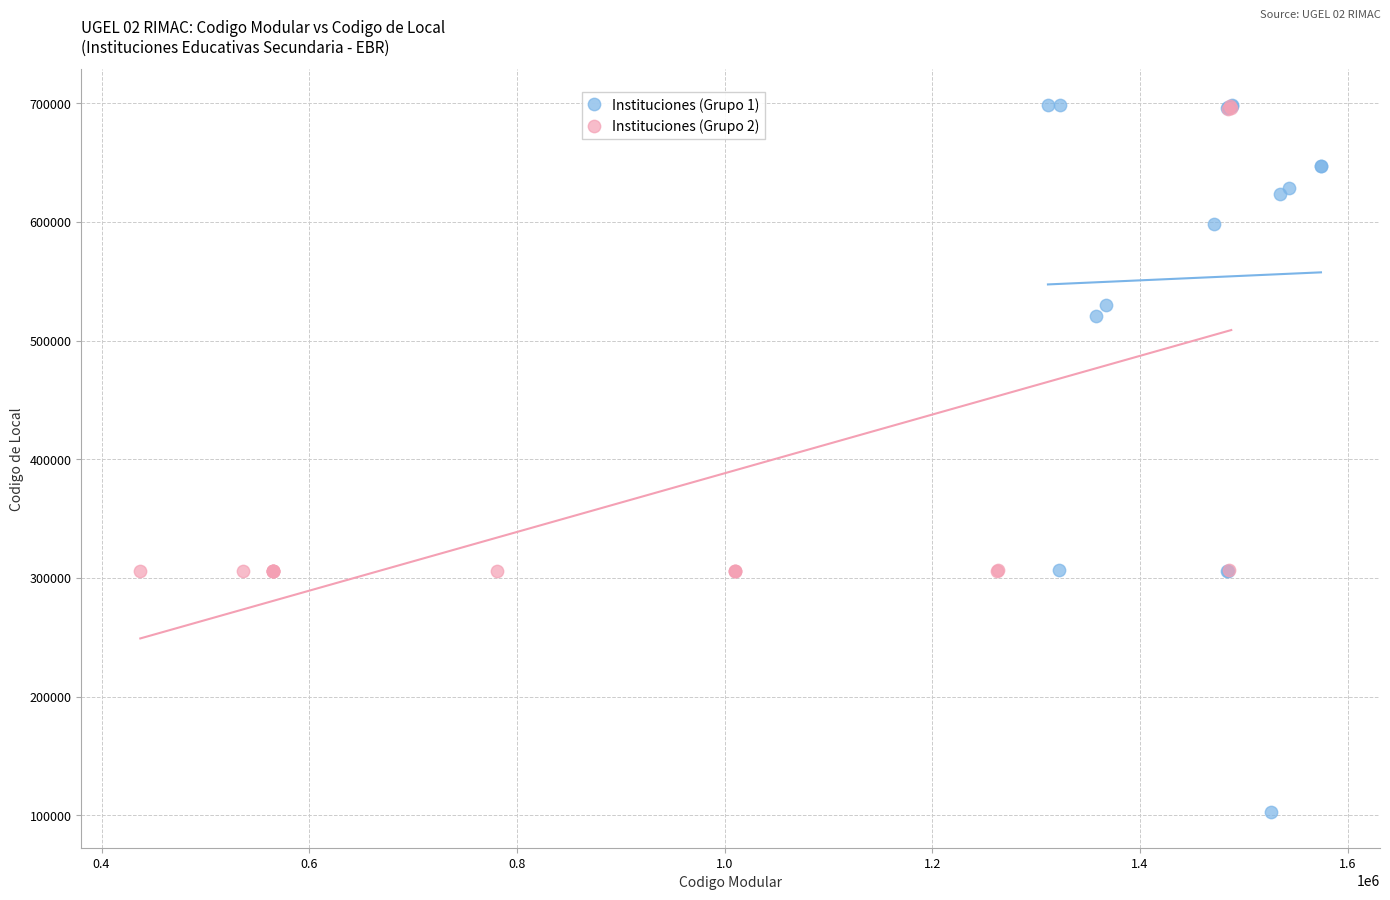

Which series has the largest Y range (max minus min)?

Instituciones (Grupo 1)